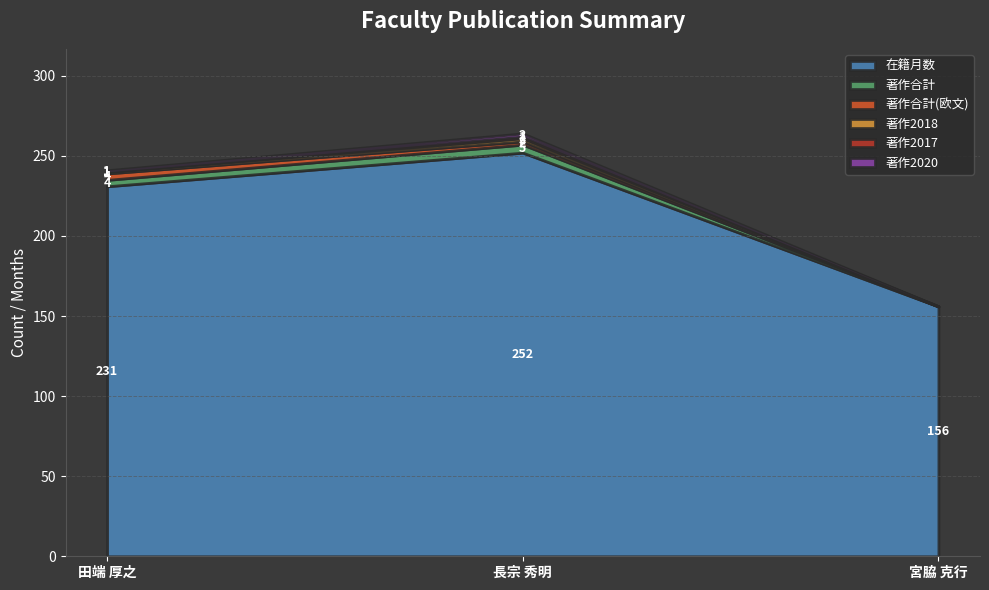

What is the greatest value displayed?

252